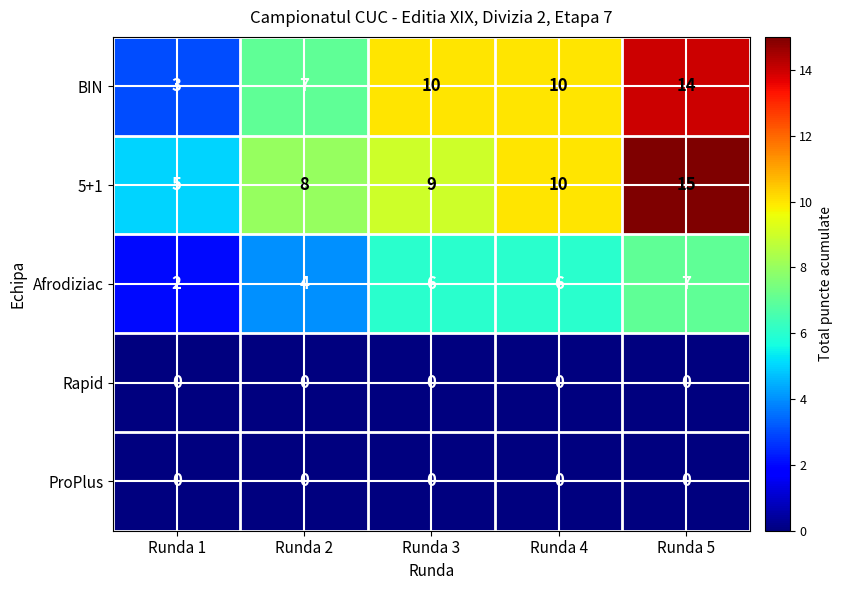

What is the sum of all 5+1 values?

47